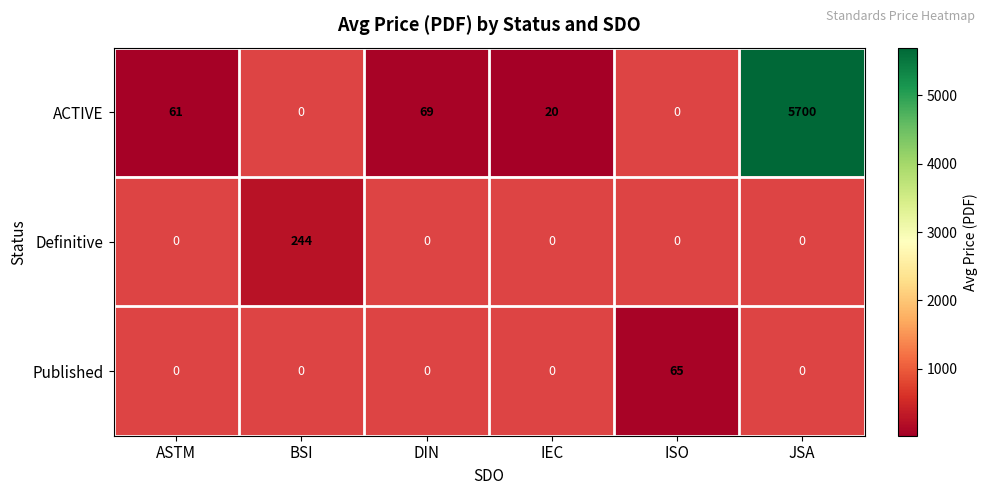

True or false: ACTIVE has a value of 20 at ASTM.

False